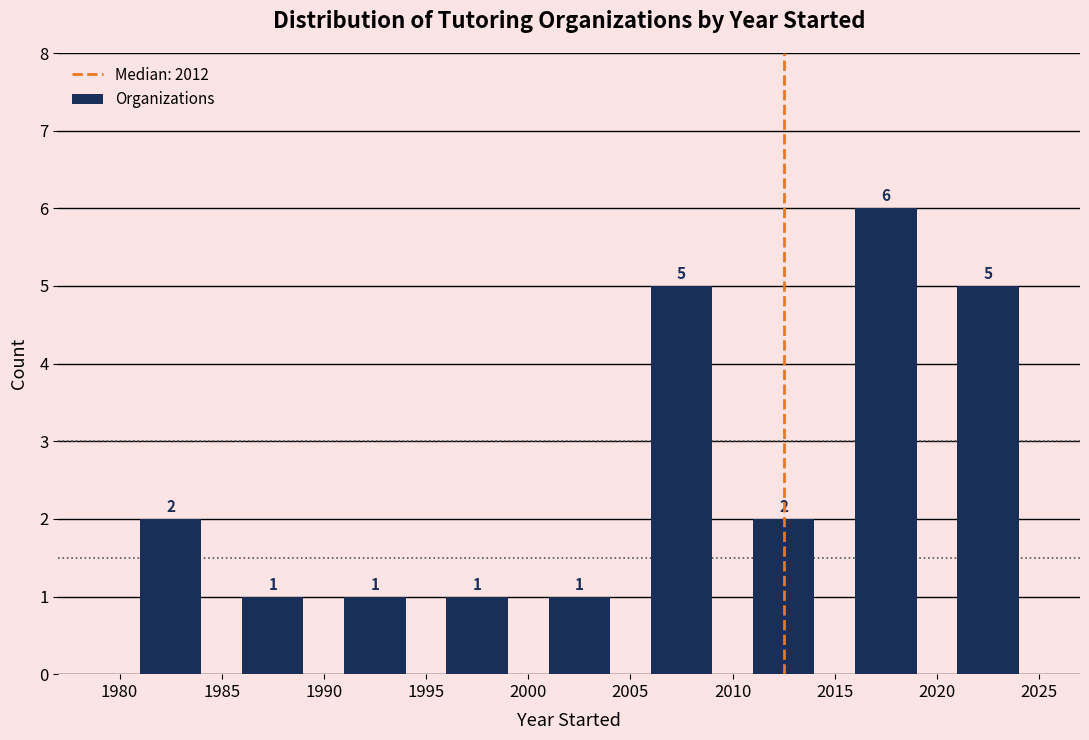

What is the height of the bar covering 1985 to 1990 on the x-axis?

1